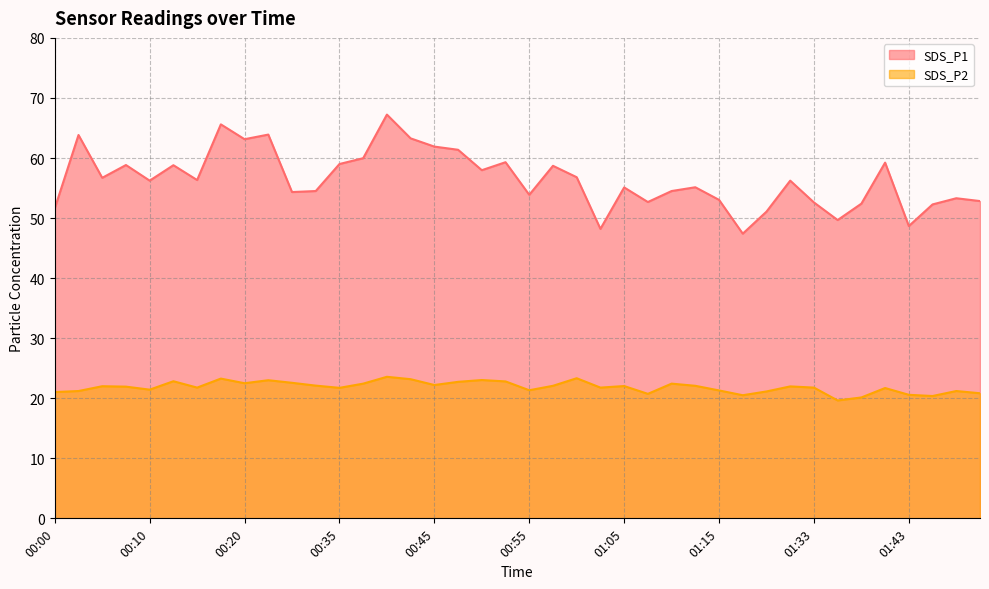

At 01:59, list the series in order from largest to smallest.

SDS_P1, SDS_P2